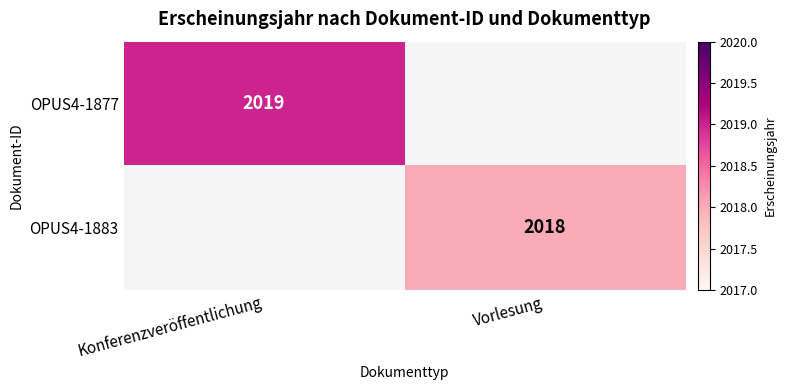

The value of OPUS4-1883 at Vorlesung is 3587. True or false?

False